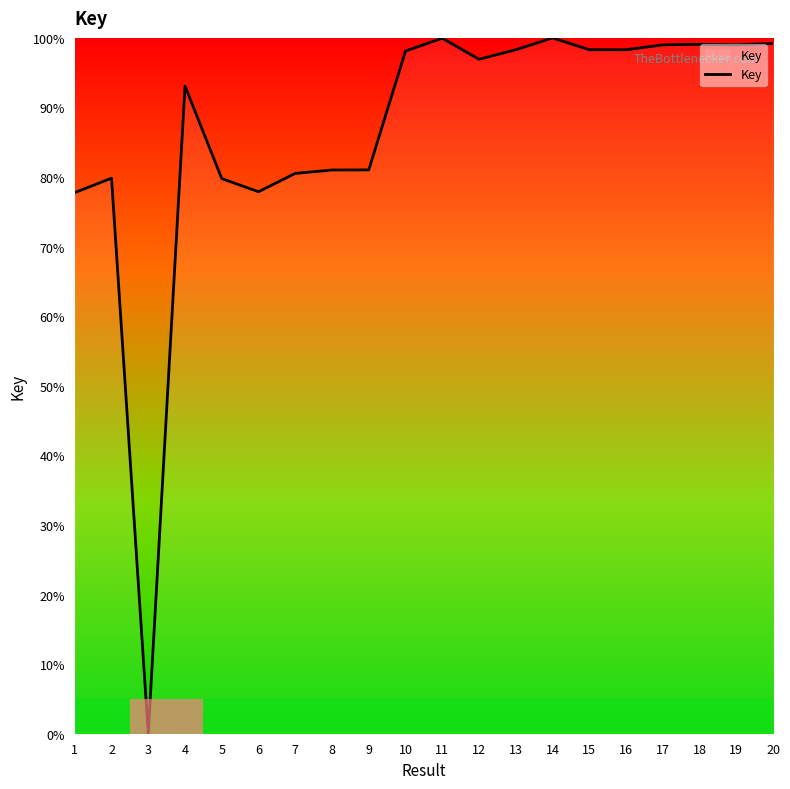

What is the change in value from 2 to 7?

+0.7